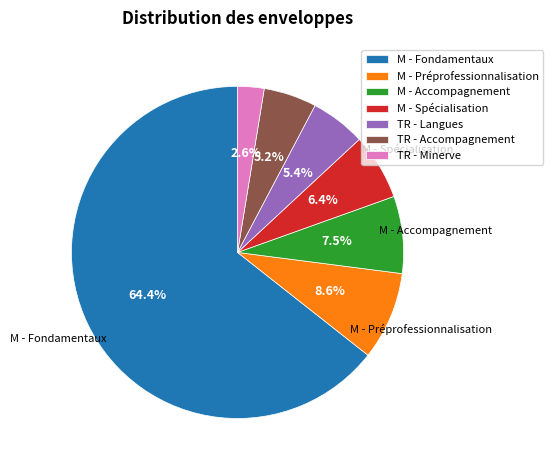

To the nearest percent, what portion does TR - Langues represent?

5%